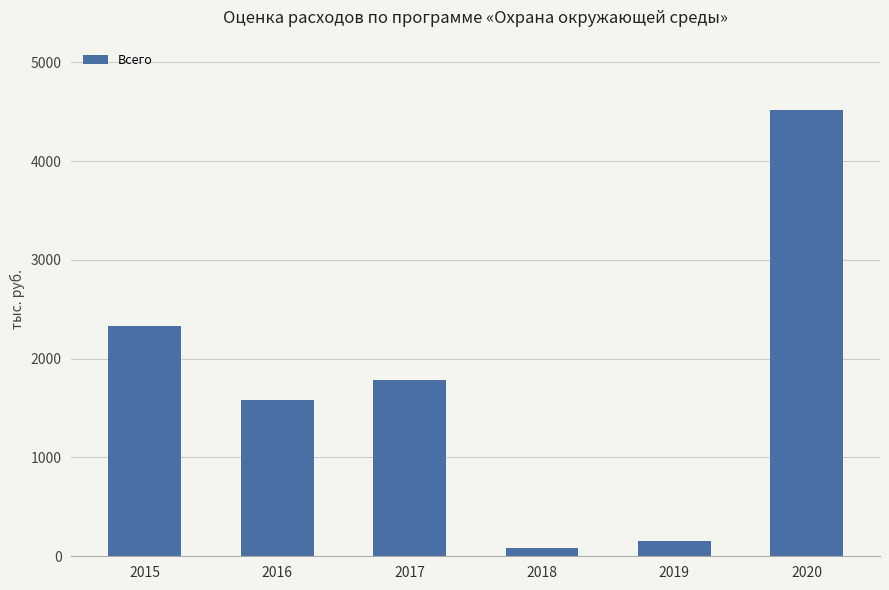

What is the greatest value displayed?

4515.9